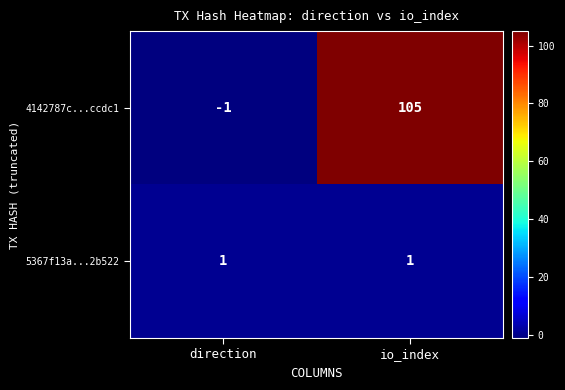

List the series in order of their peak value, highest first.

4142787c...ccdc1, 5367f13a...2b522